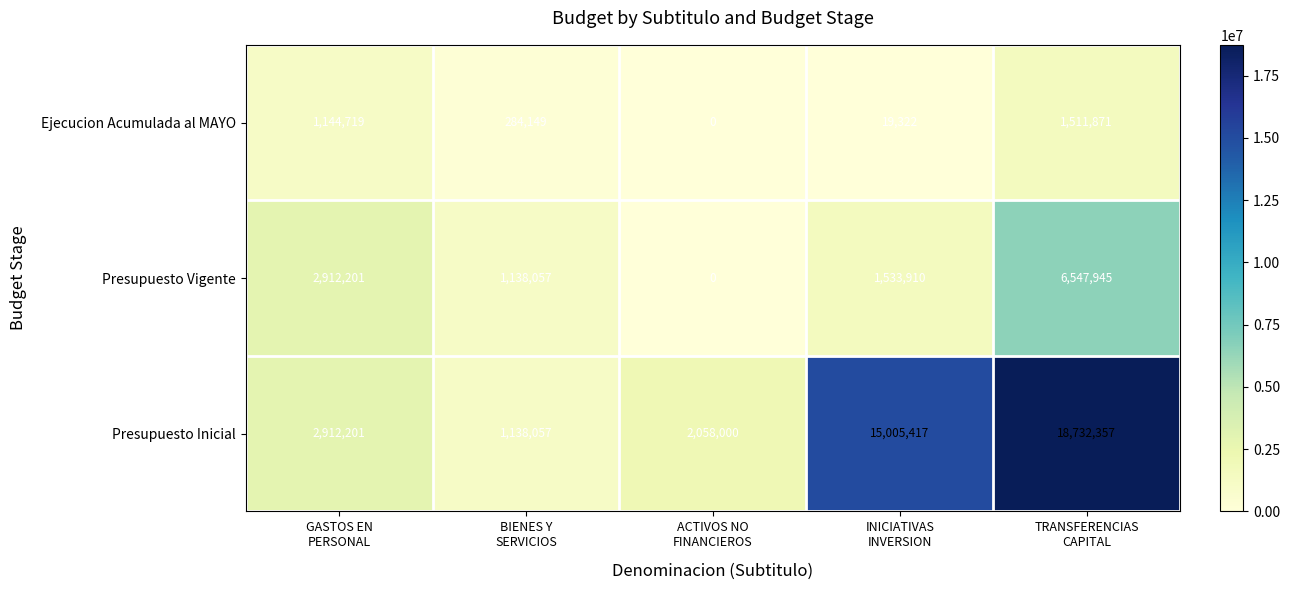

What is the average value of the Presupuesto Inicial series?

7969206